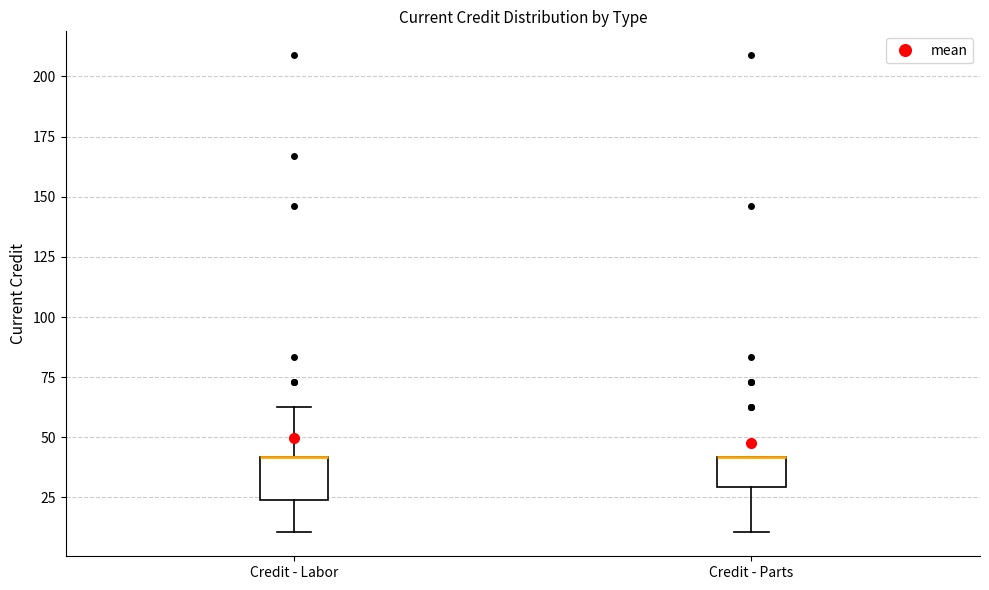

Reading left to right, read every box against the y-axis: the position of its median line, the range the box covers, and the ends of its whiskers. The values are not printed on the chart, so give them approximately, as read against the axis.

Credit - Labor: median 40 (drawn on the box's upper edge), box 25 to 40, whiskers 10 to 65
Credit - Parts: median 40 (drawn on the box's upper edge), box 30 to 40, whiskers 10 to 40